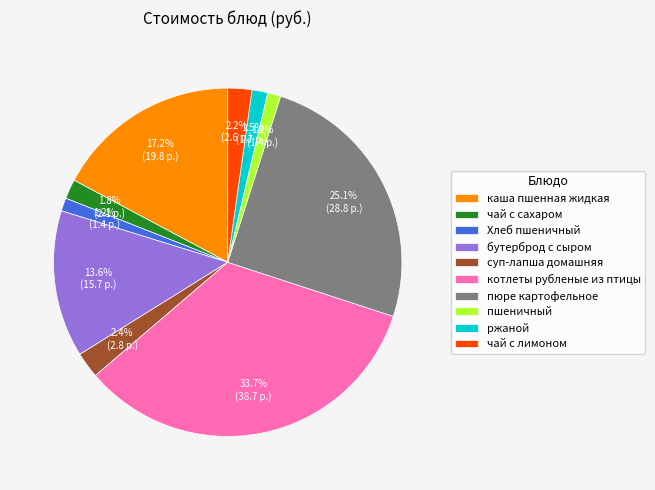

Which has a higher value, чай с лимоном or пшеничный?

чай с лимоном